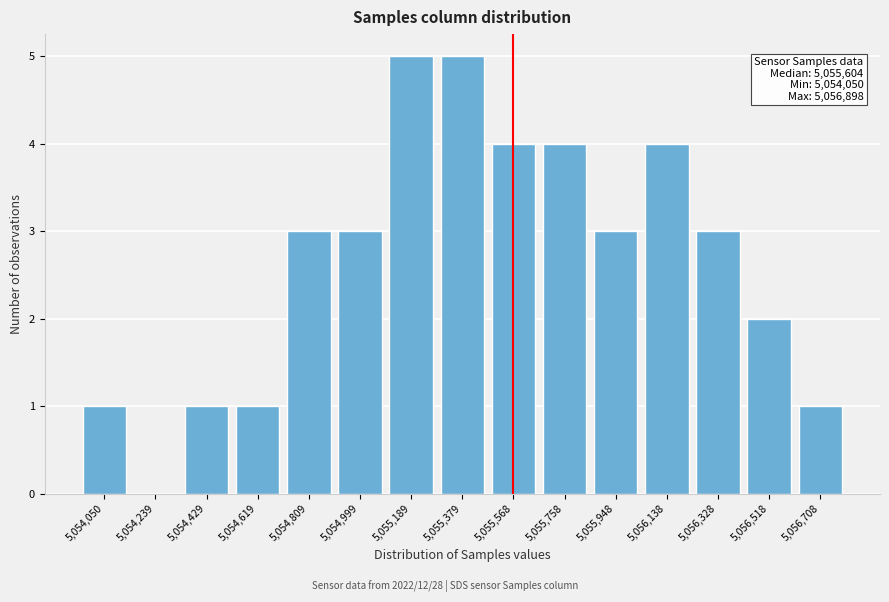

Reading left to right, list all the values displayed in this chart.

5,054,050=1	5,054,239=0	5,054,429=1	5,054,619=1	5,054,809=3	5,054,999=3	5,055,189=5	5,055,379=5	5,055,568=4	5,055,758=4	5,055,948=3	5,056,138=4	5,056,328=3	5,056,518=2	5,056,708=1